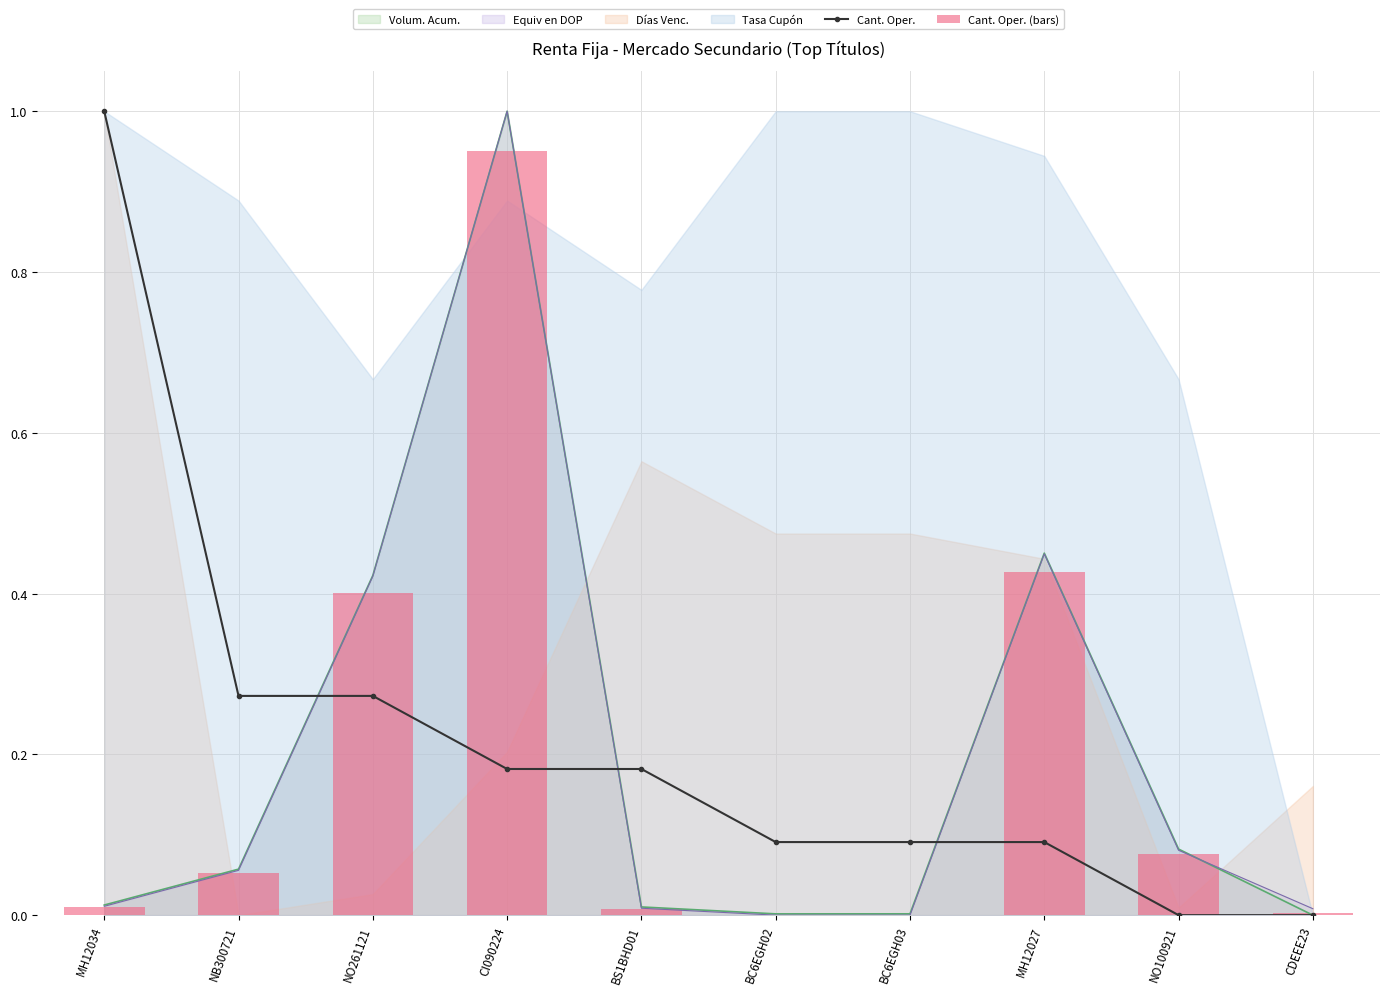

Is the value of Cant. Oper. (bars) at MH12027 greater than the value of Cant. Oper. at NO261121?

Yes